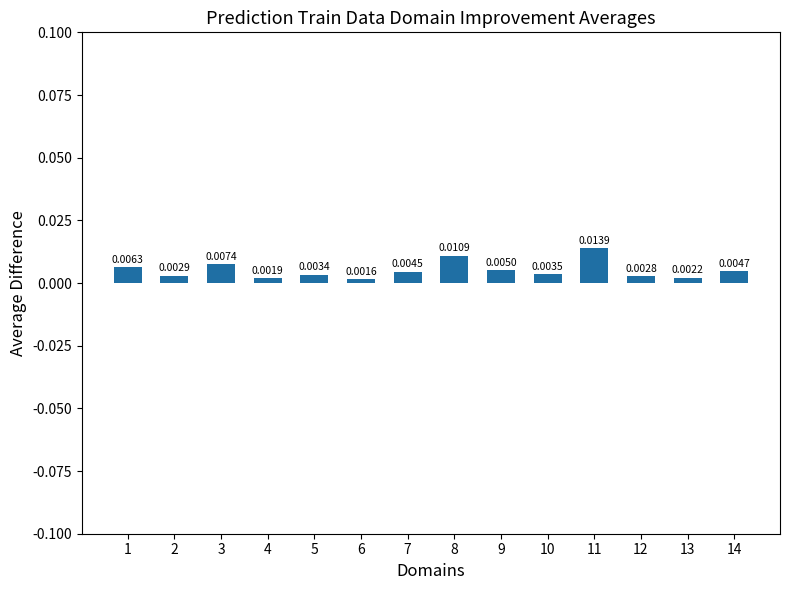

Which label corresponds to the largest value in the chart?

11